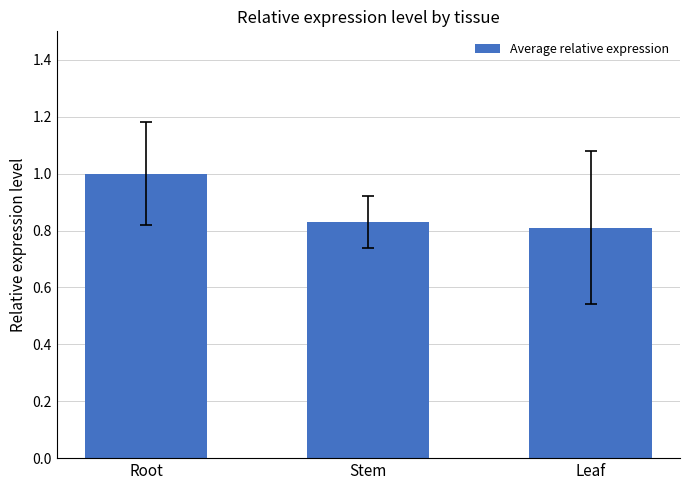

What position from the left is Stem?

2